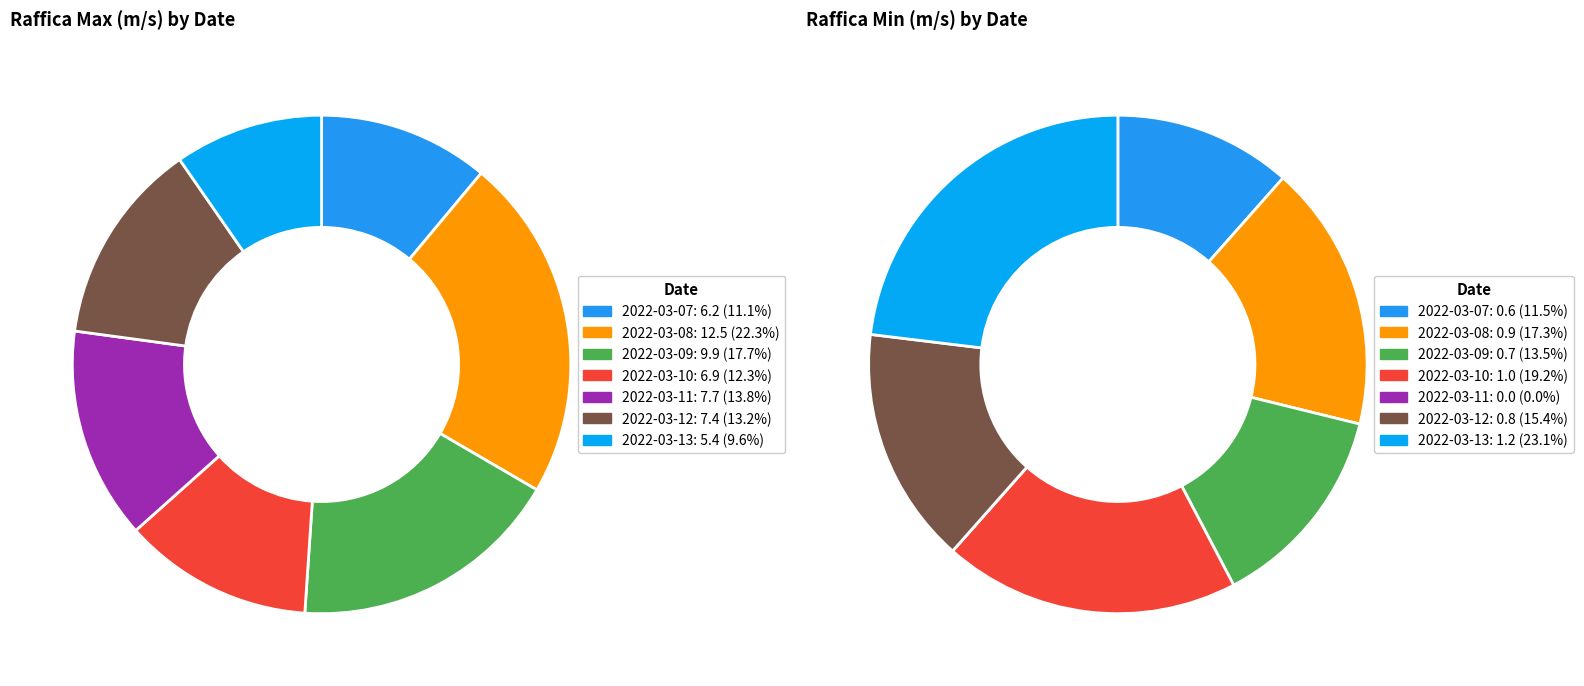

Rank the series at 2022-03-10 from highest to lowest value.

Raffica Max (m/s), Raffica Min (m/s)